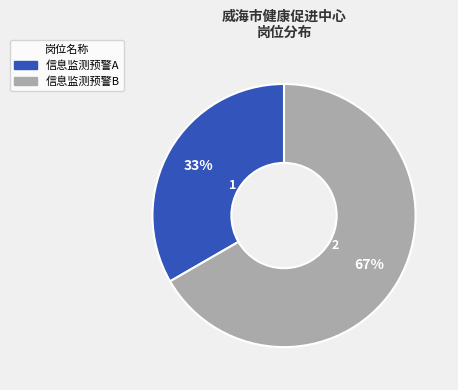

Is it true that 信息监测预警B is 72% of the pie?

False